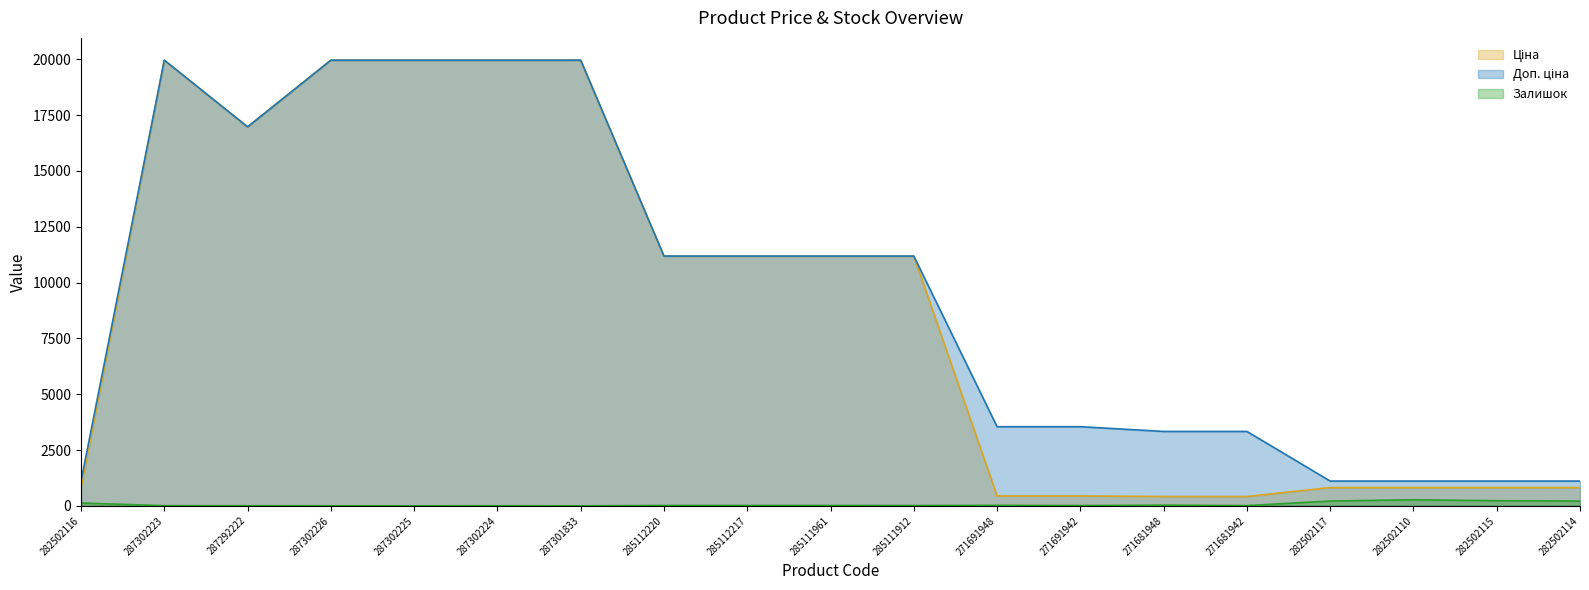

At which category is the sum across all series the highest?

287302223